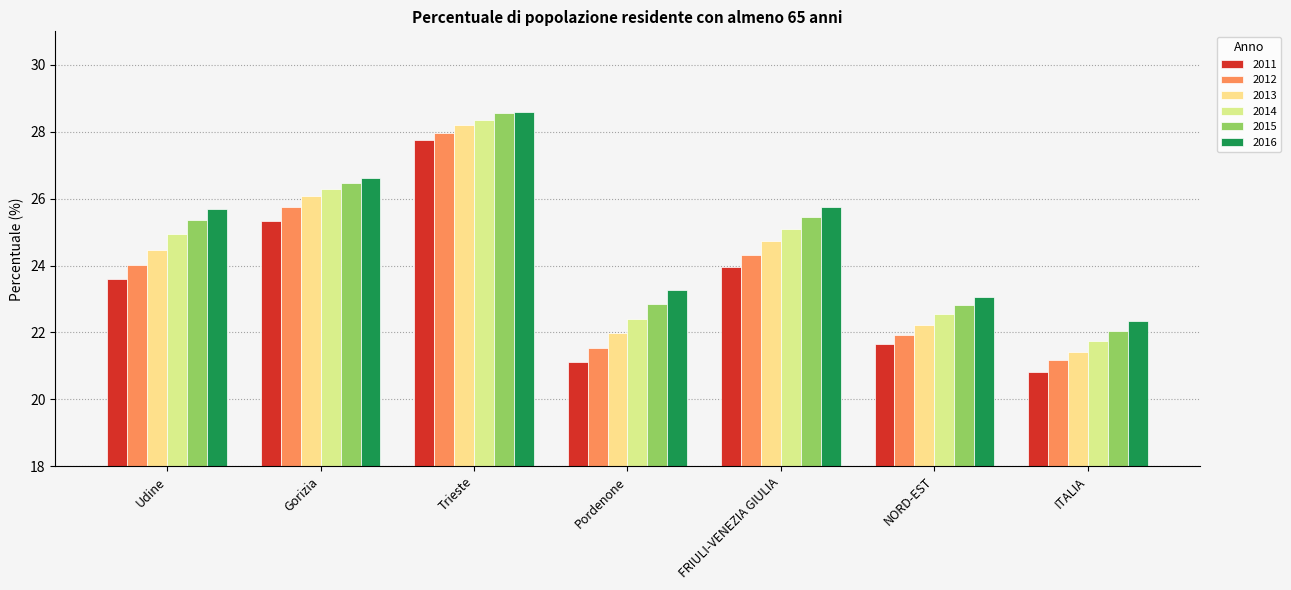

At how many categories does at least one series exceed 28?

1